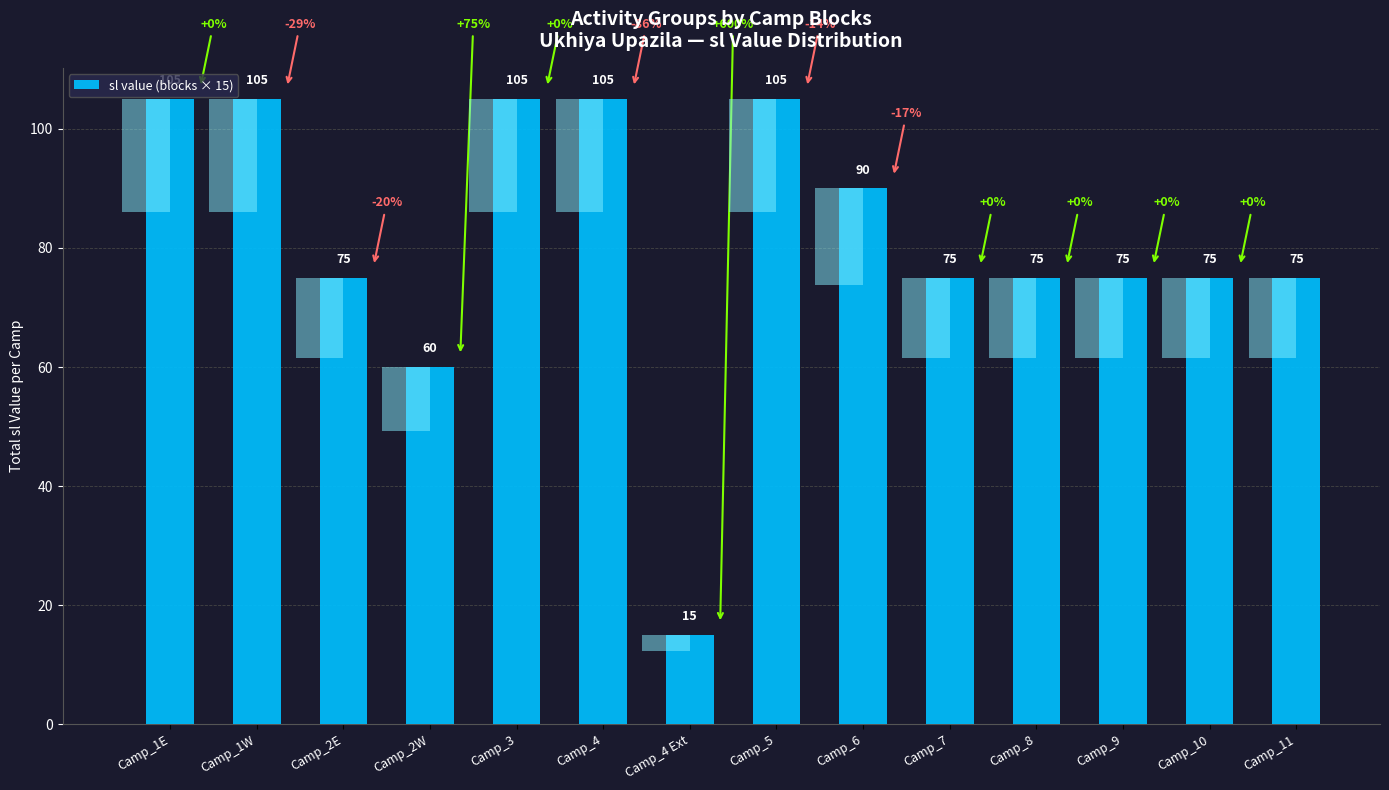

Which has a higher value, Camp_1E or Camp_2W?

Camp_1E